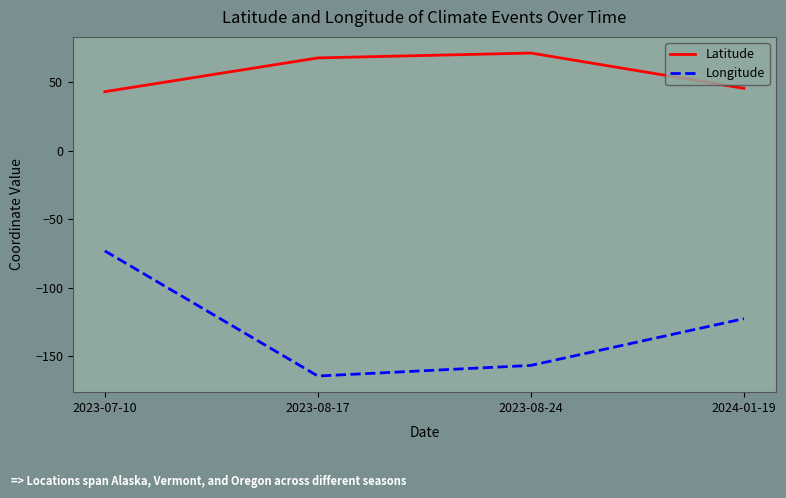

What is the total value across all series at 2023-08-24?

-85.5